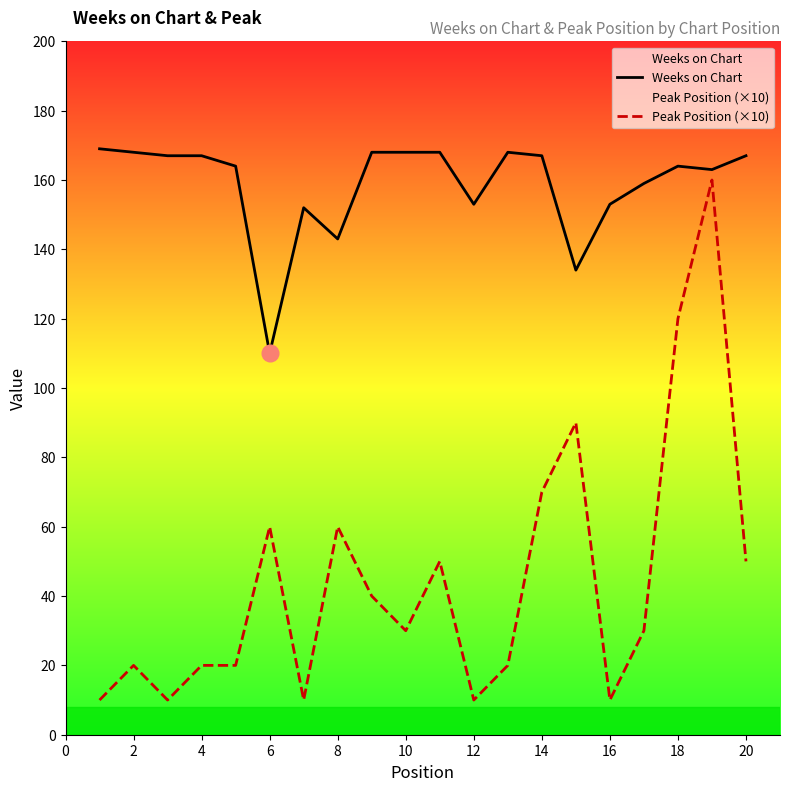

True or false: Peak Position (×10) and Weeks on Chart cross at least once.

False